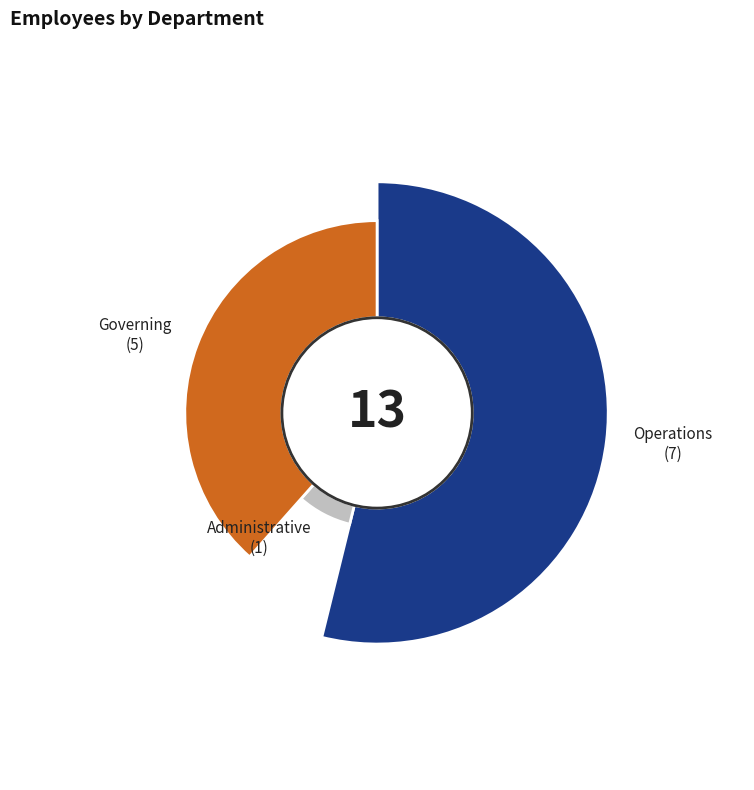

How much of the chart is everything except Governing?

61.5%